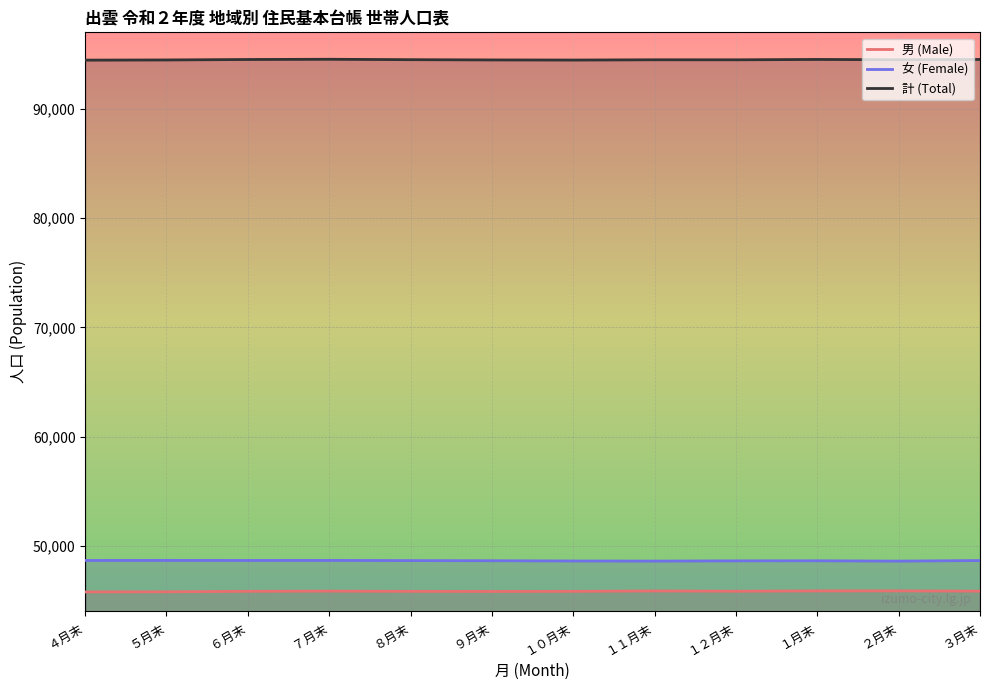

What is the difference between the maximum and second lowest values in the 男 (Male) series?

86